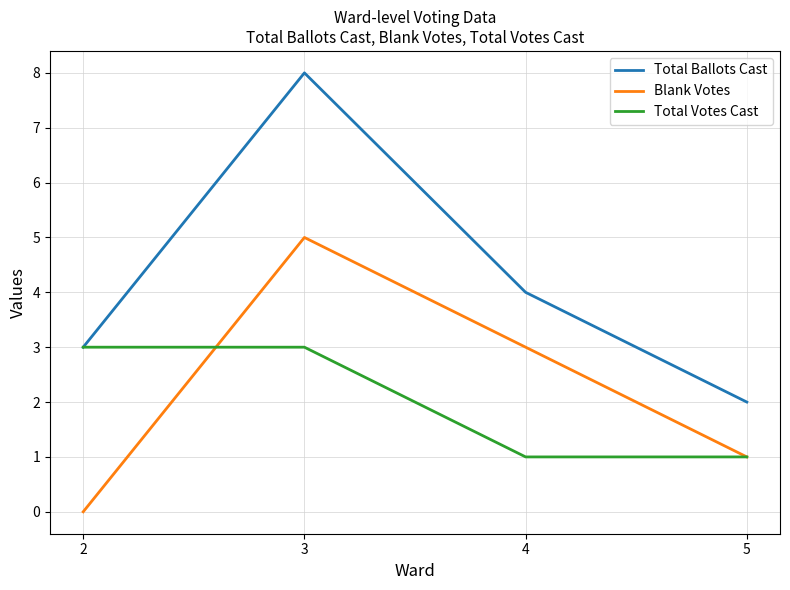

What is the total value across all series at 2?

6